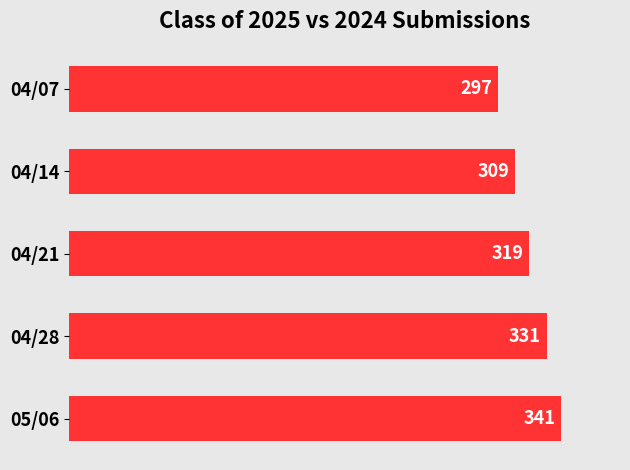

Is it true that the value at 04/21 is 319?

True